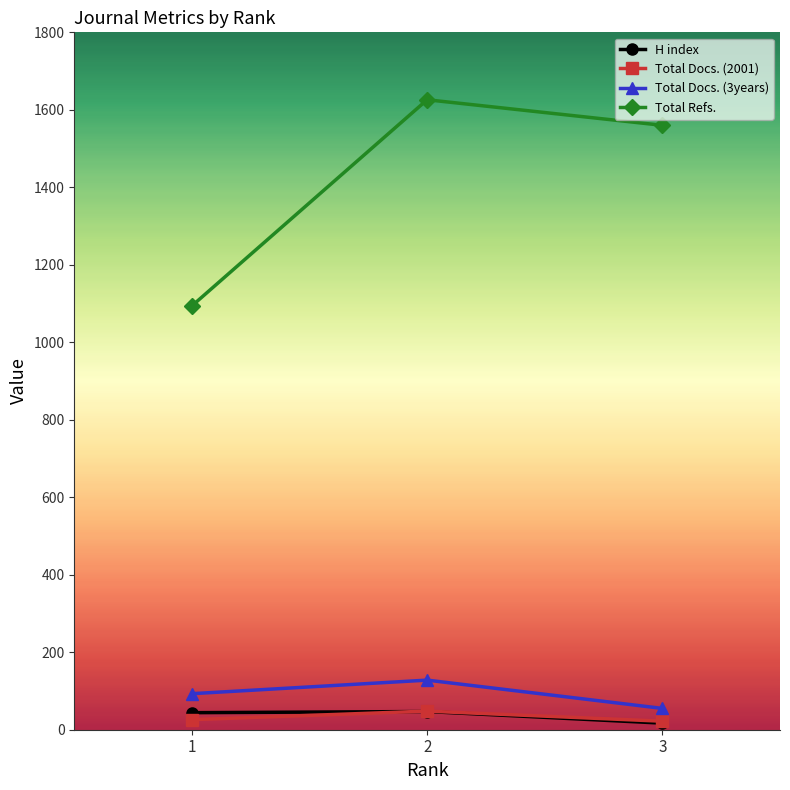

Which series has the widest spread of values?

Total Refs.